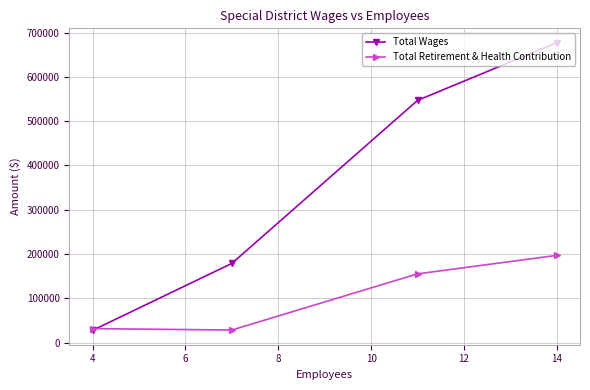

Reading right to left, extract all data points from this chart.

Total Wages: 677337	547036	178856	27619
Total Retirement & Health Contribution: 196958	155204	28315	31510